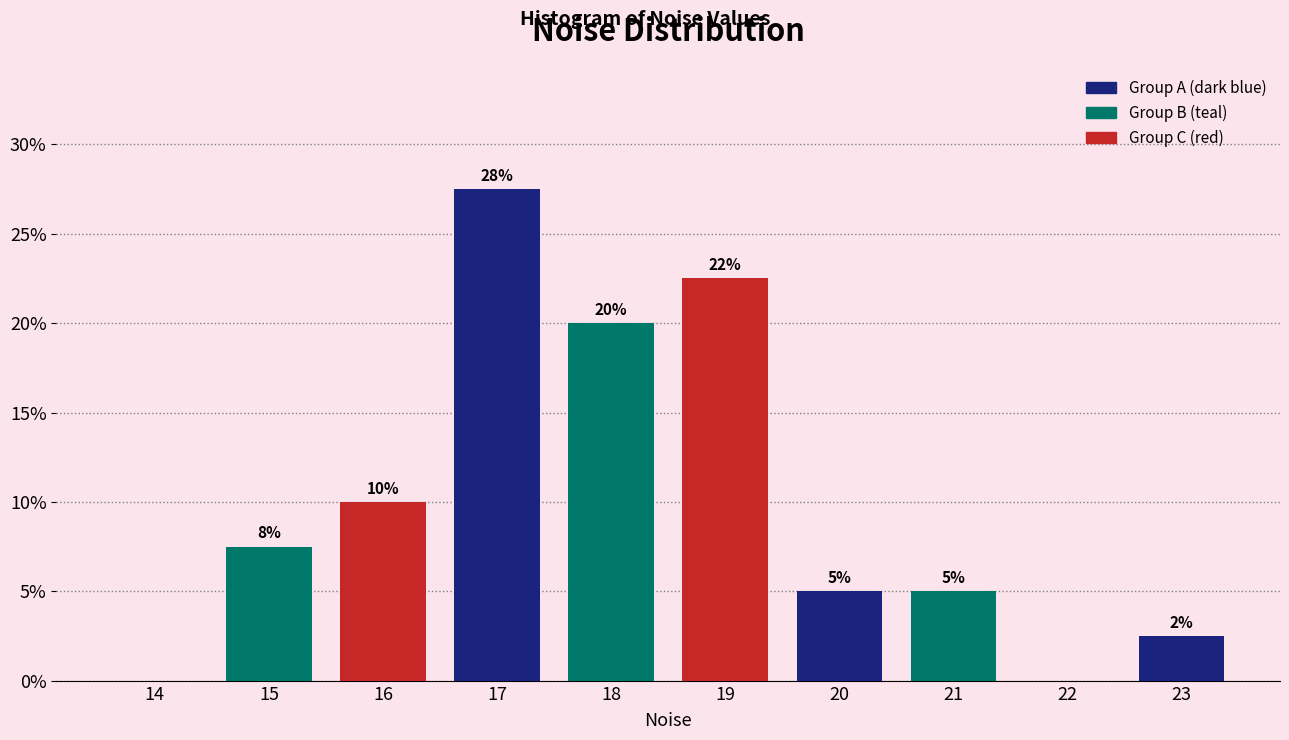

What is the ratio of the value at 21 to the value at 20?

1.0